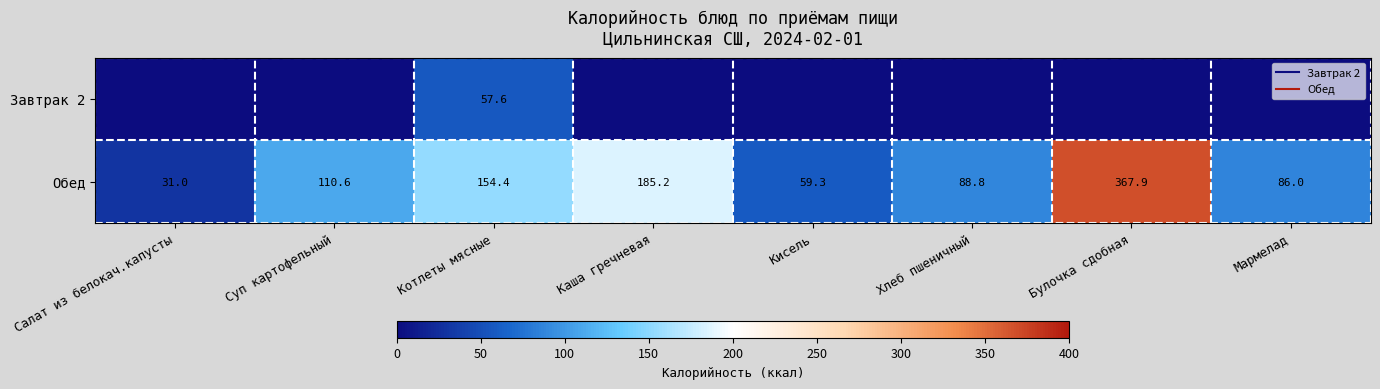

List the series in order of their peak value, highest first.

Обед, Завтрак 2